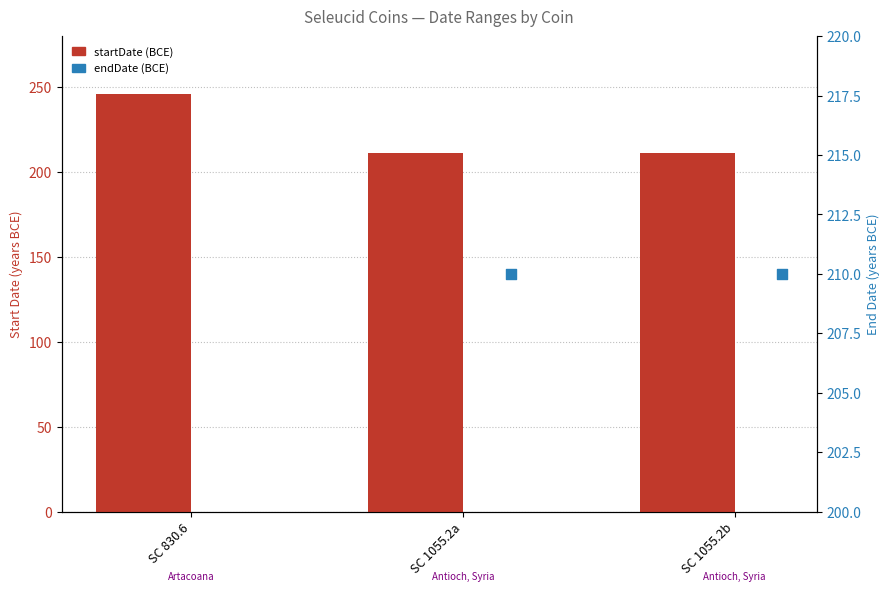

Is the value of endDate (BCE) at SC 830.6 greater than the value of startDate (BCE) at SC 830.6?

No